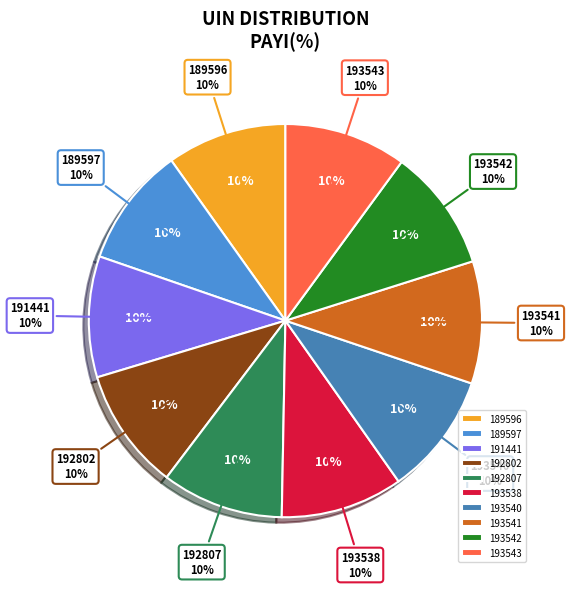

True or false: 193540 accounts for 10% of the total.

True